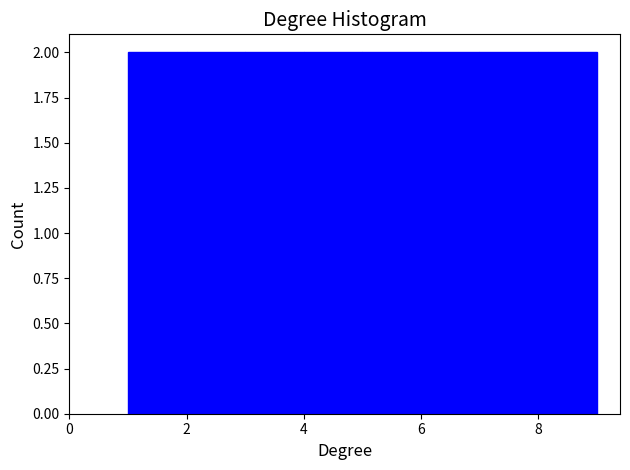

Reading left to right, list every bar in this chart as the range it spans on the x-axis followed by its height. The values are not printed on the chart, so give them approximately, as read against the axis.

1 to 2: 2
2 to 3: 2
3 to 4: 2
4 to 5: 2
5 to 6: 2
6 to 7: 2
7 to 8: 2
8 to 9: 2